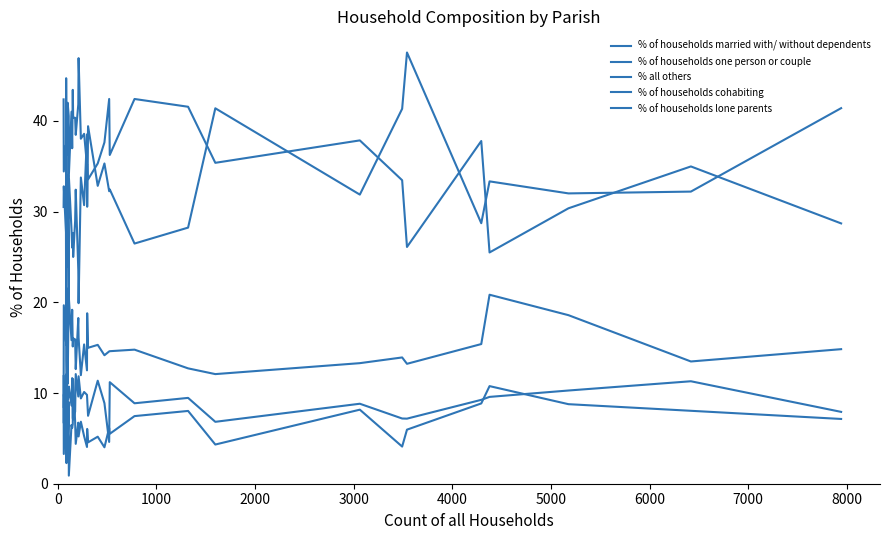

True or false: % of households married with/ without dependents and % of households cohabiting cross at least once.

False